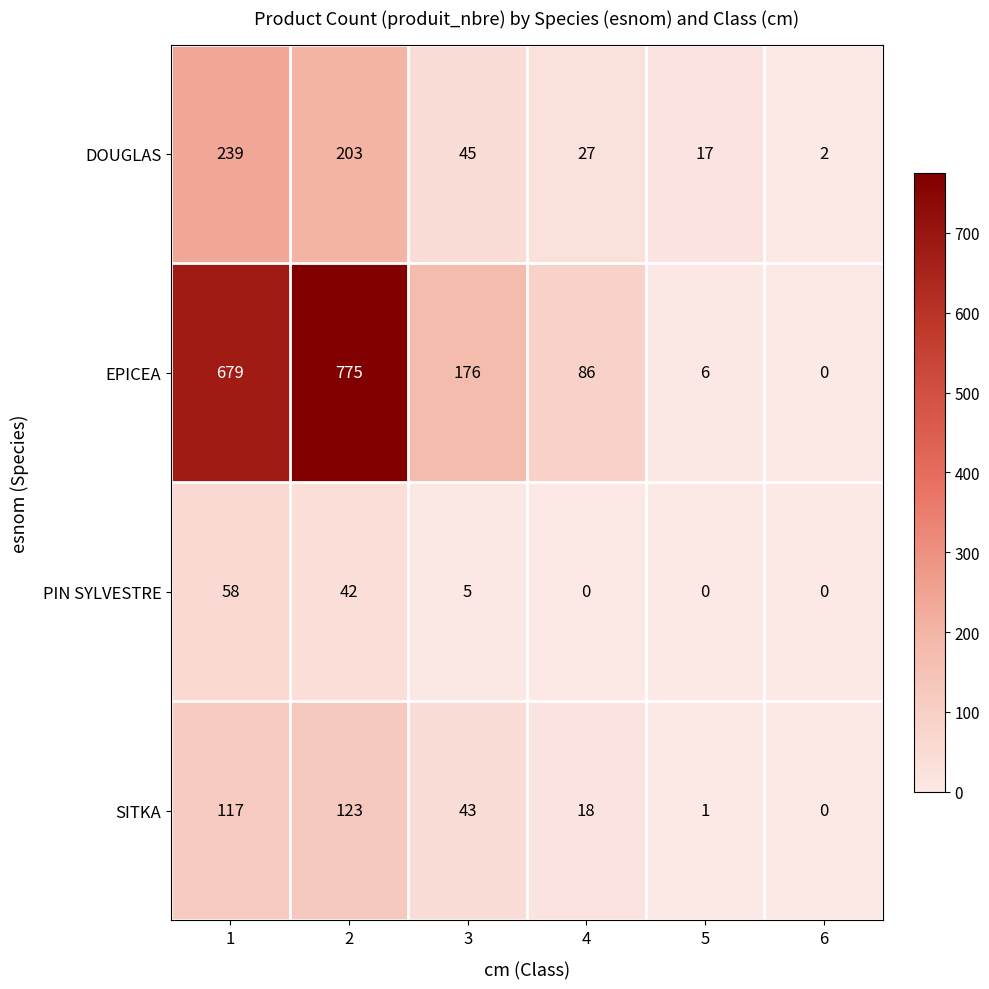

Which series has the largest total across all categories?

EPICEA